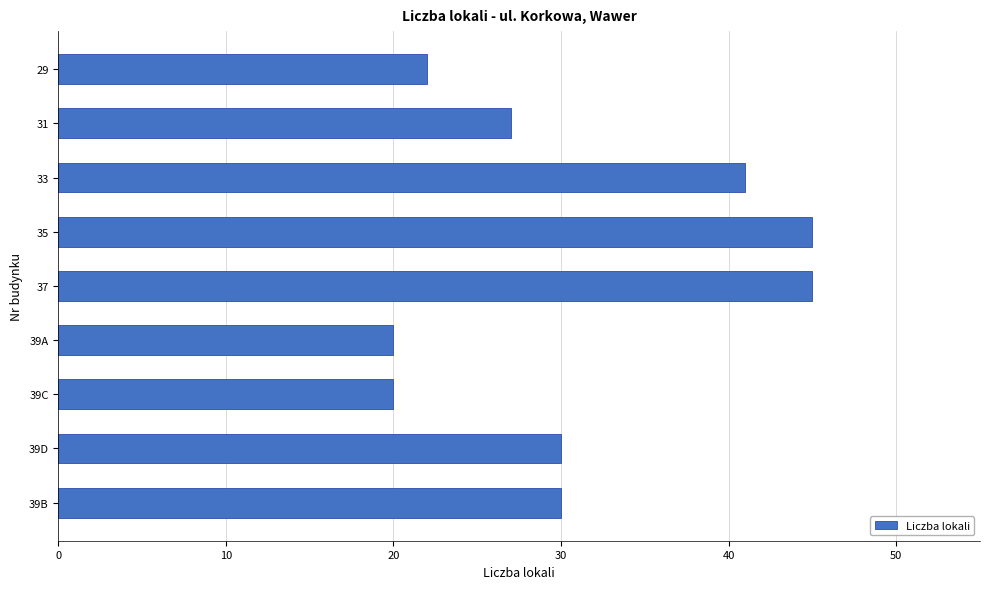

What is the sum of all values?

280